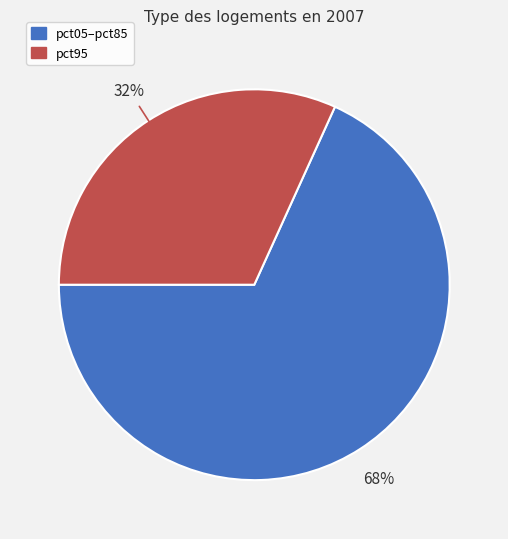

Is there a majority slice in this chart?

Yes